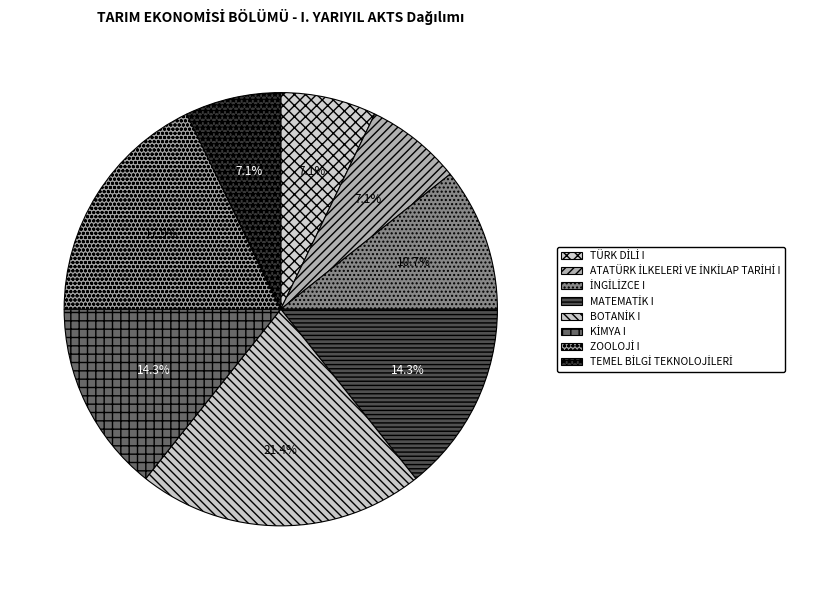

How much of the chart is everything except ATATÜRK İLKELERİ VE İNKİLAP TARİHİ I?

92.9%